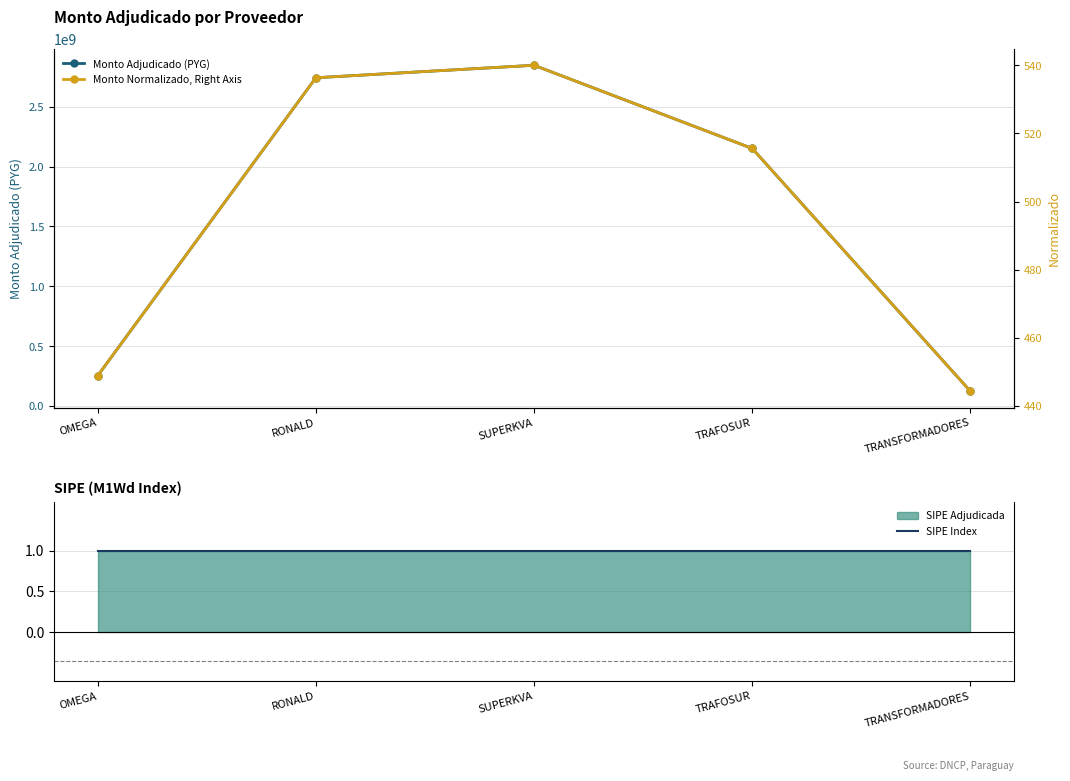

Which category has the highest value in the SIPE Index series?

OMEGA